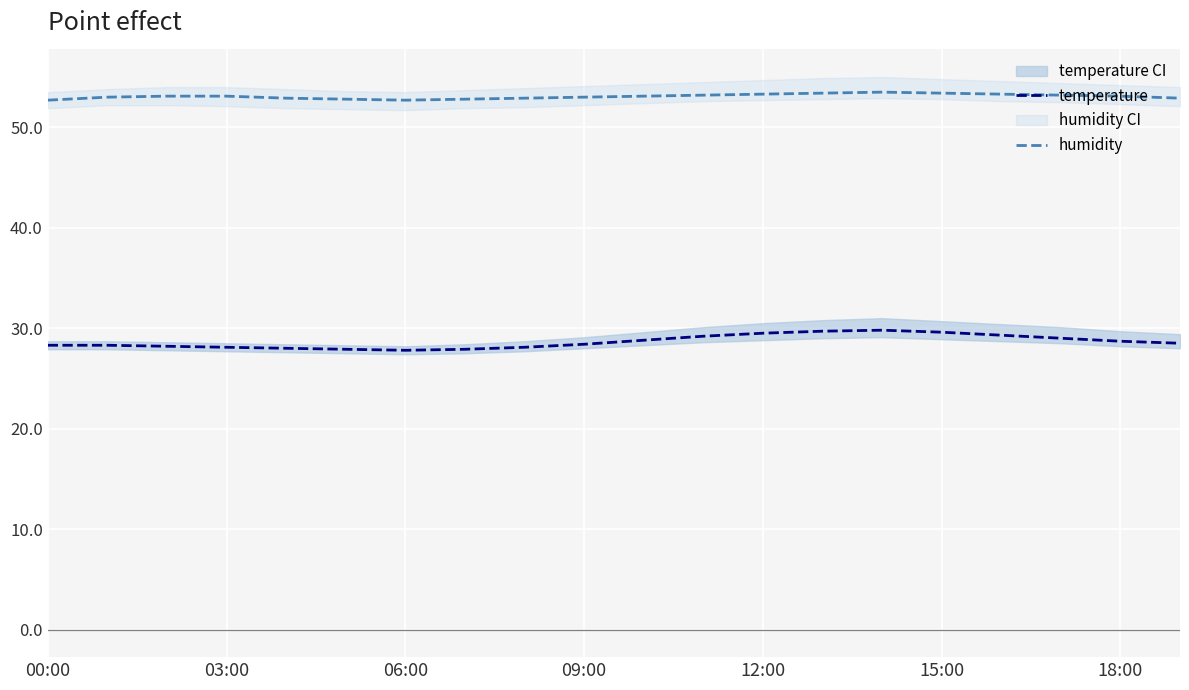

Is it true that humidity equals 79.7 at 03:00?

False